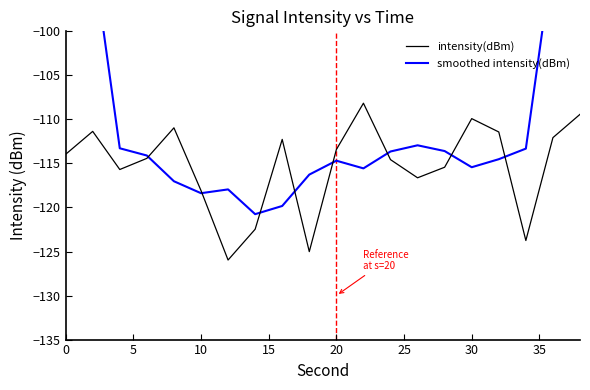

What is the highest value of the intensity(dBm) series?

-108.2